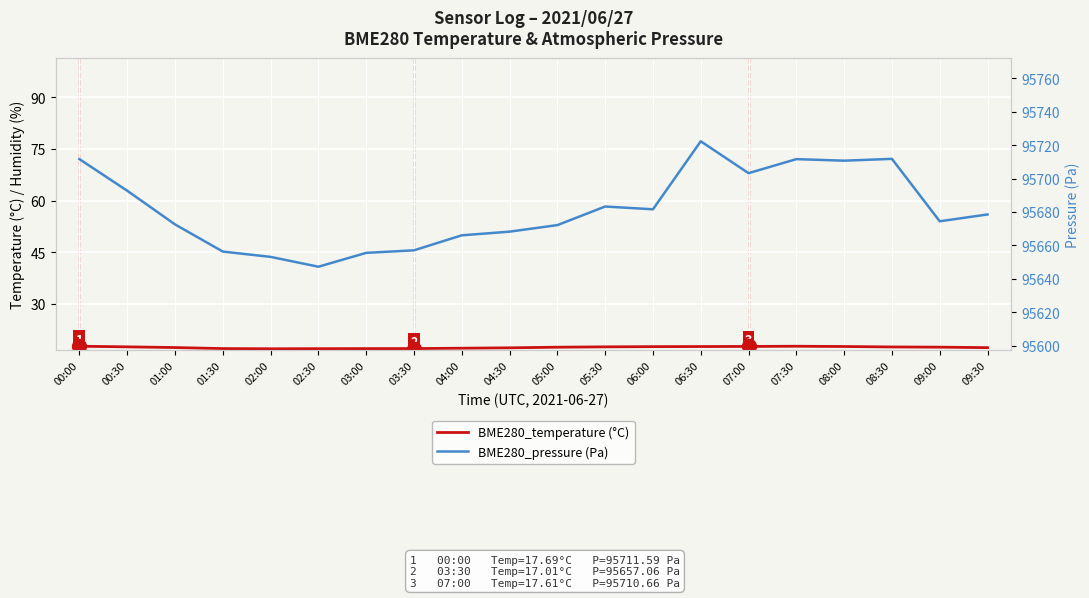

What is the difference between the second highest and second lowest values in the BME280_temperature (°C) series?

0.7